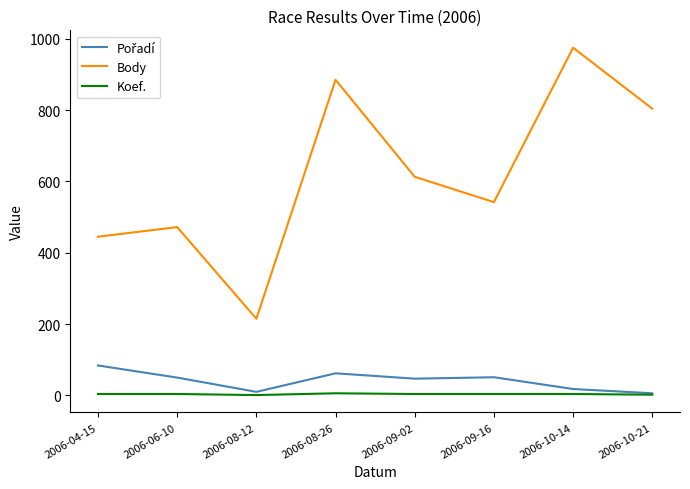

What is the greatest value displayed?

975